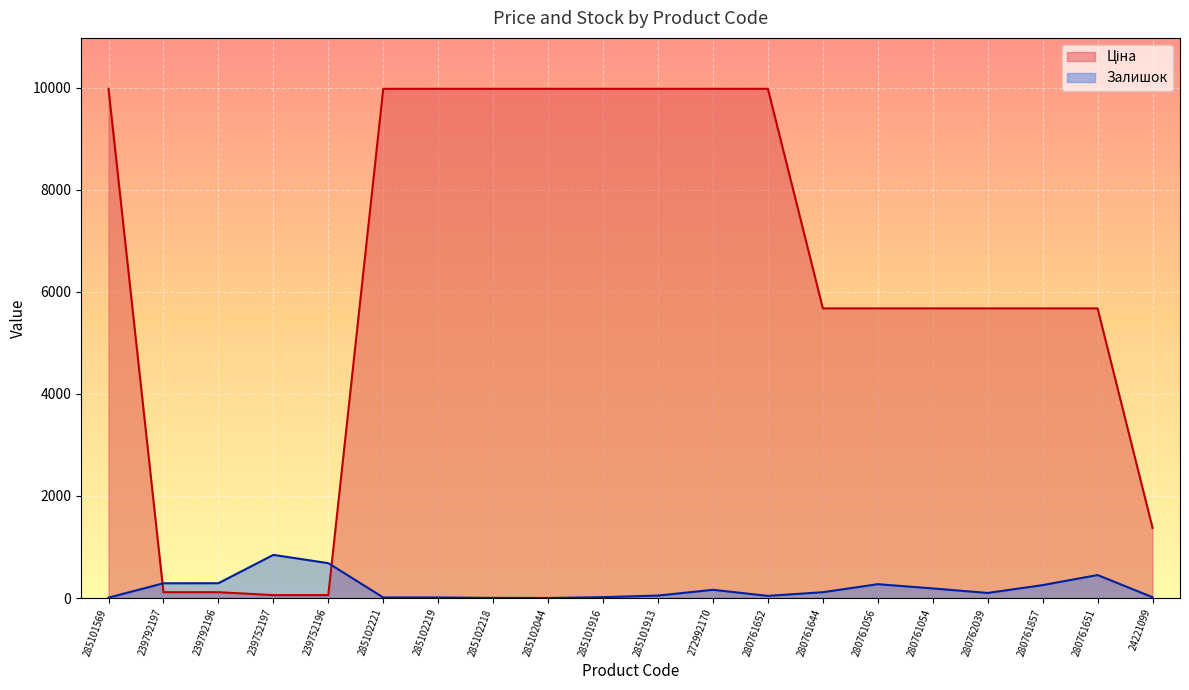

Which series changed the most between 285102219 and 280761651?

Ціна